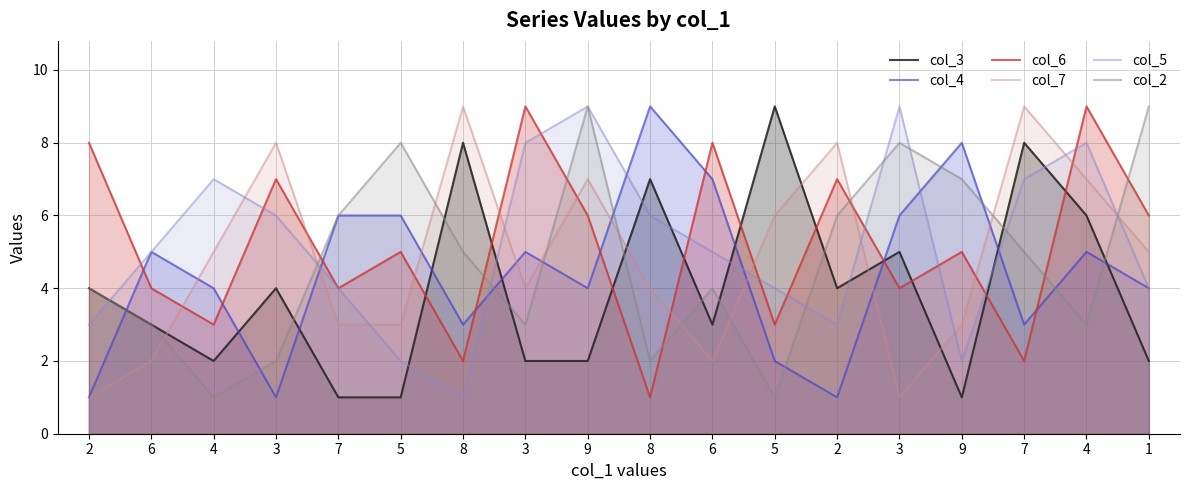

At which category is the sum across all series the highest?

4